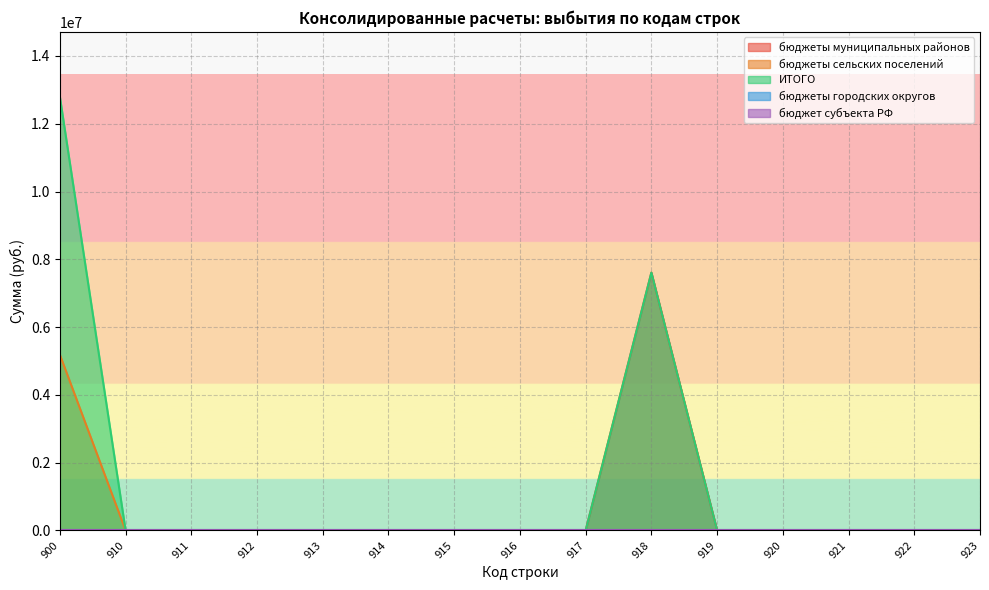

Is it true that ИТОГО equals 5113982.8 at 912?

False